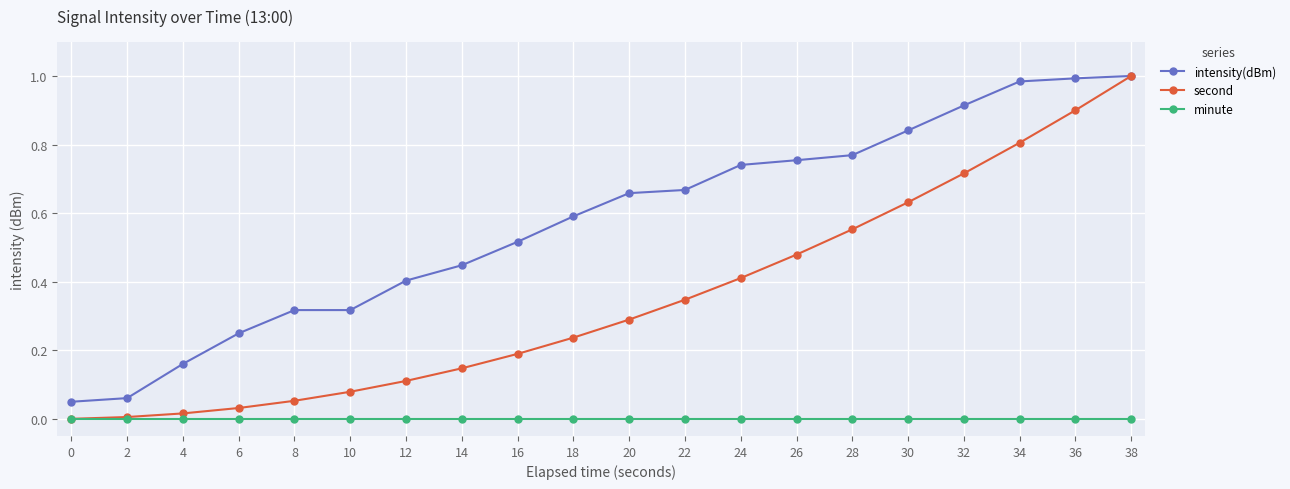

Which series has the widest spread of values?

second